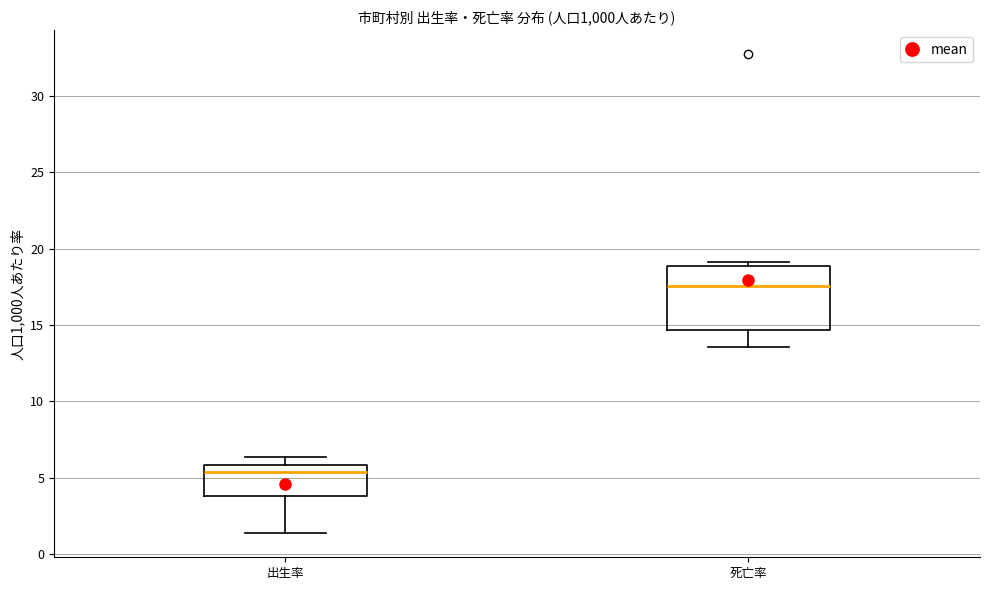

Where is the upper edge of the box for 出生率 on the y-axis? The values are not printed on the chart, so give them approximately, as read against the axis.

6.0